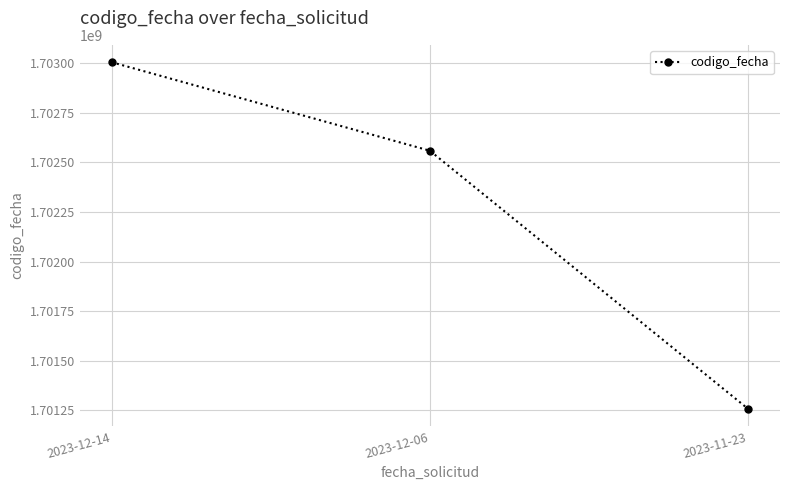

What is the difference between the second highest and minimum values?

1300581